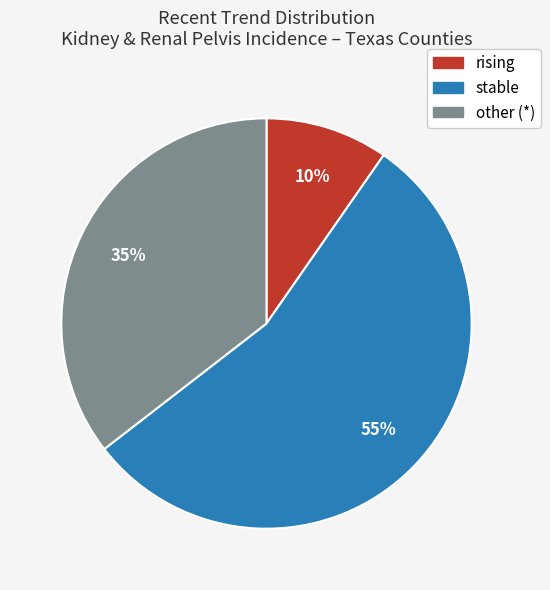

Which category accounts for the majority?

stable